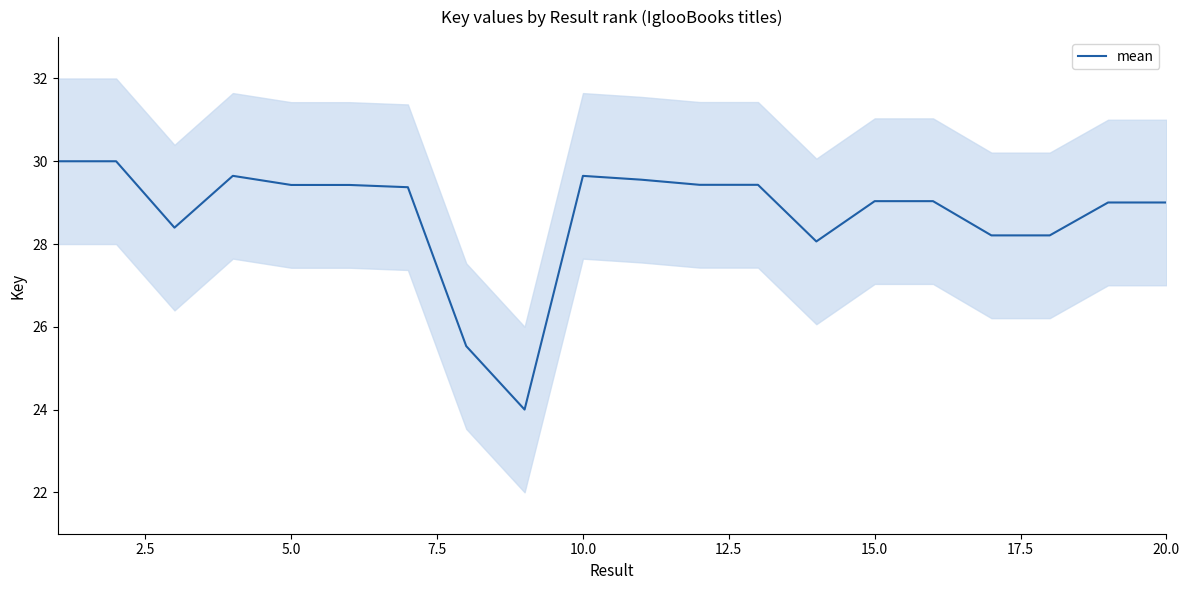

Does the chart have visible grid lines?

No